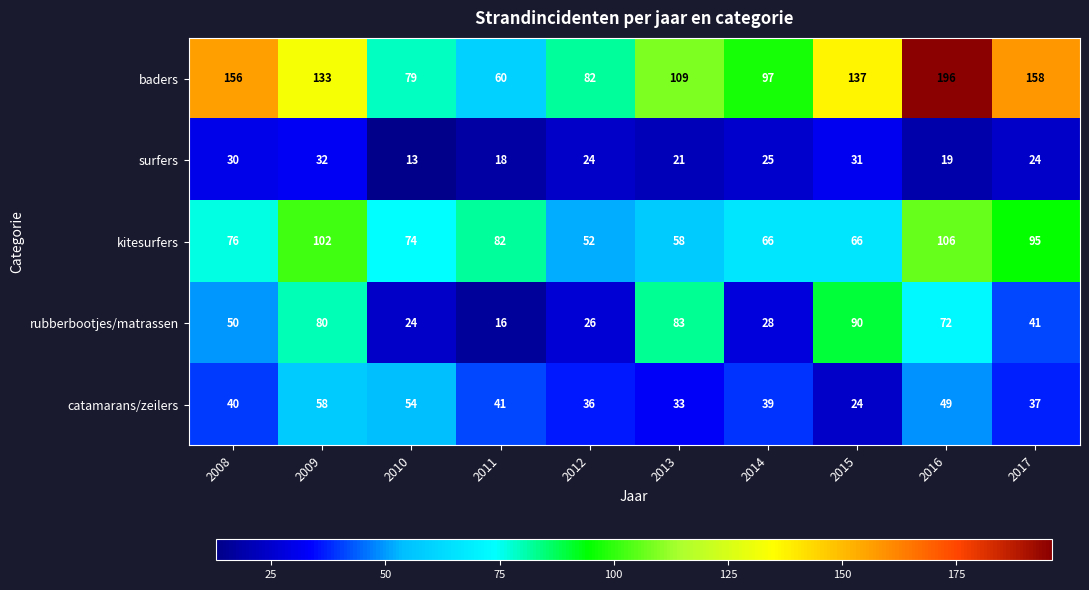

Which series has the widest spread of values?

baders